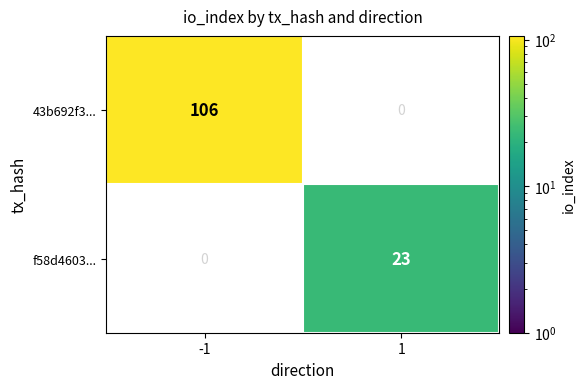

Between -1 and 1, which series saw the biggest shift?

43b692f3...